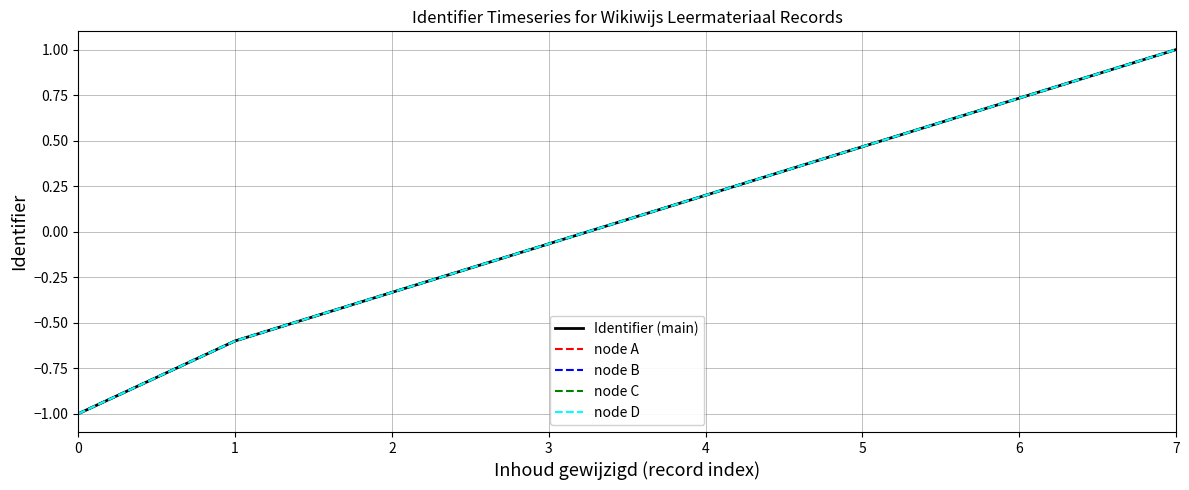

Is this an area chart (filled region under the line)?

No